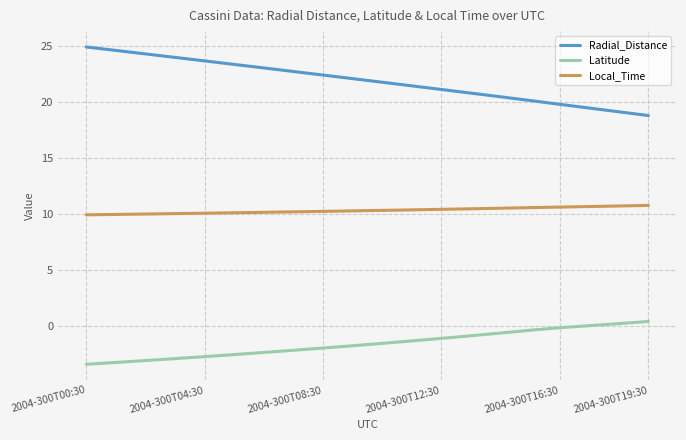

What is the difference between the maximum and minimum values in the Latitude series?

3.8